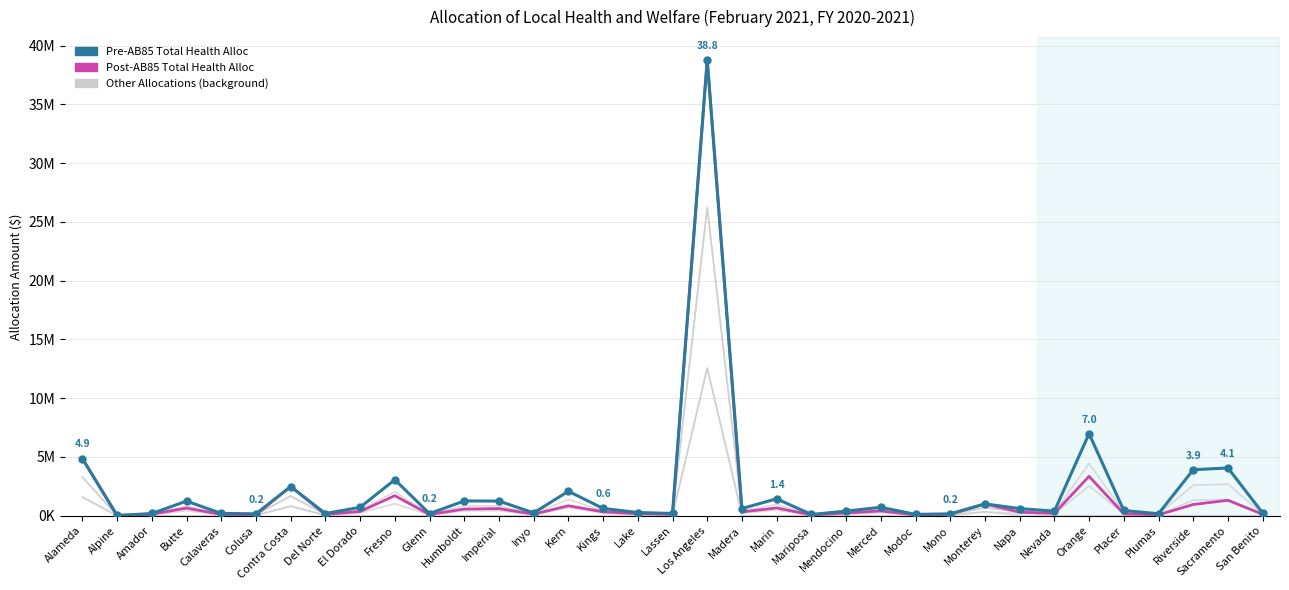

What position from the right is El Dorado?

27